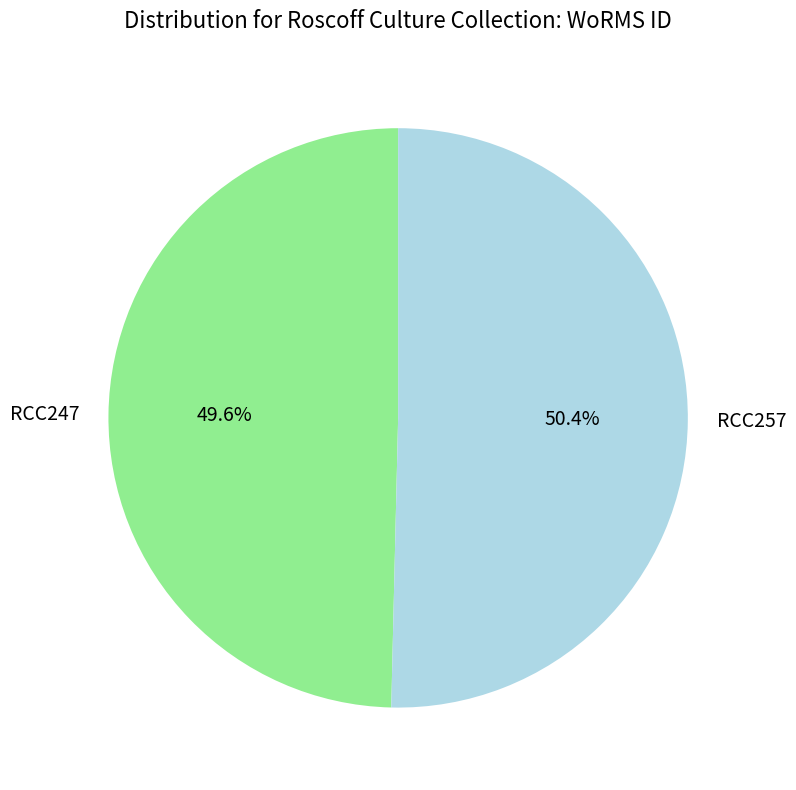

Which slice is the smallest?

RCC247